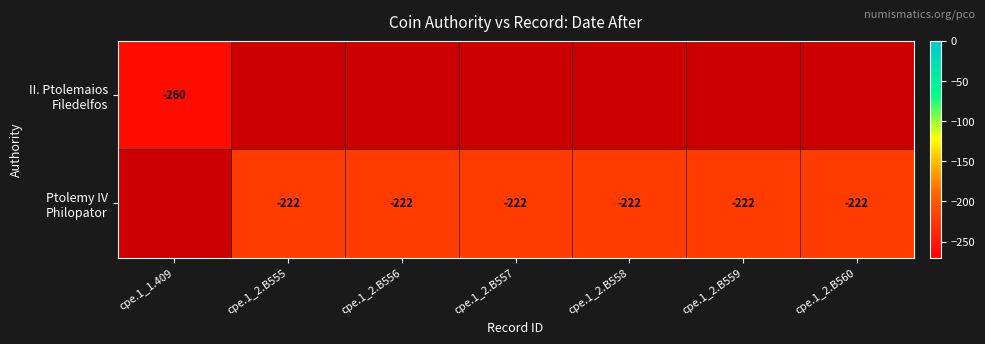

How many values in Ptolemy IV Philopator are below zero?

6